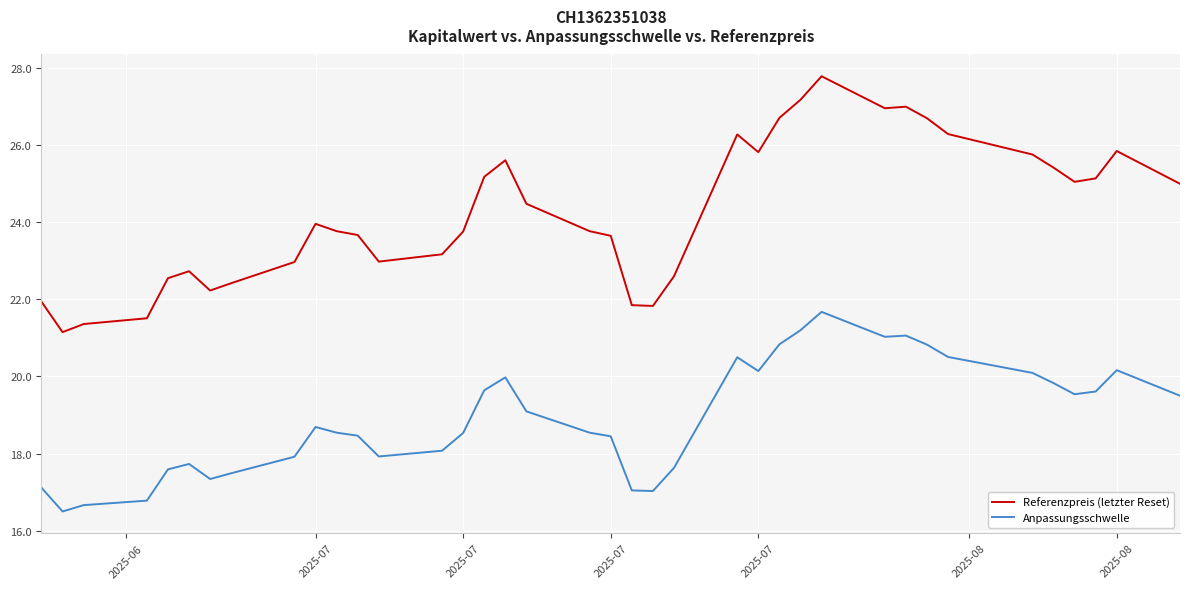

Which series has the largest total across all categories?

Referenzpreis (letzter Reset)